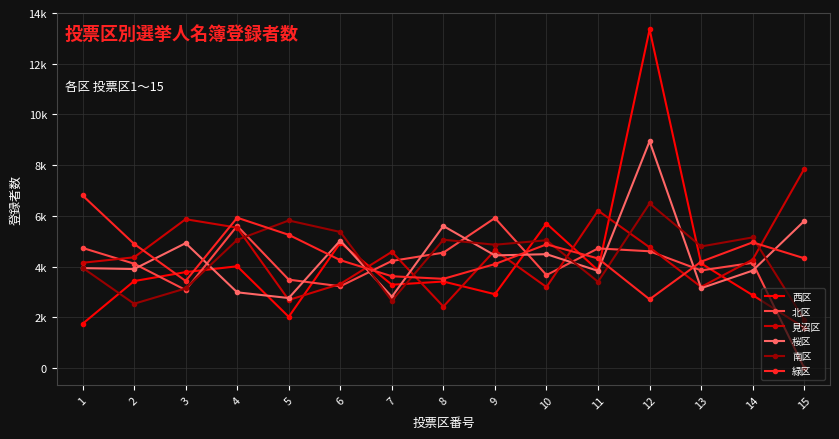

At 10, list the series in order from smallest to largest.

見沼区, 北区, 桜区, 緑区, 南区, 西区